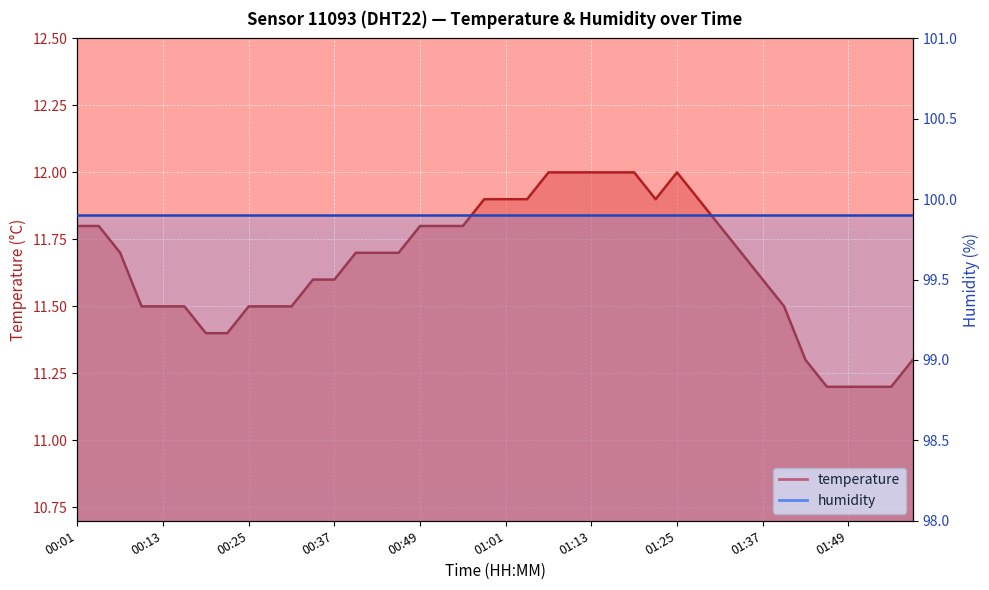

Reading left to right, transcribe all the data shown in this chart.

11.8	11.8	11.7	11.5	11.5	11.5	11.4	11.4	11.5	11.5	11.5	11.6	11.6	11.7	11.7	11.7	11.8	11.8	11.8	11.9	11.9	11.9	12.0	12.0	12.0	12.0	12.0	11.9	12.0	11.9	11.8	11.7	11.6	11.5	11.3	11.2	11.2	11.2	11.2	11.3